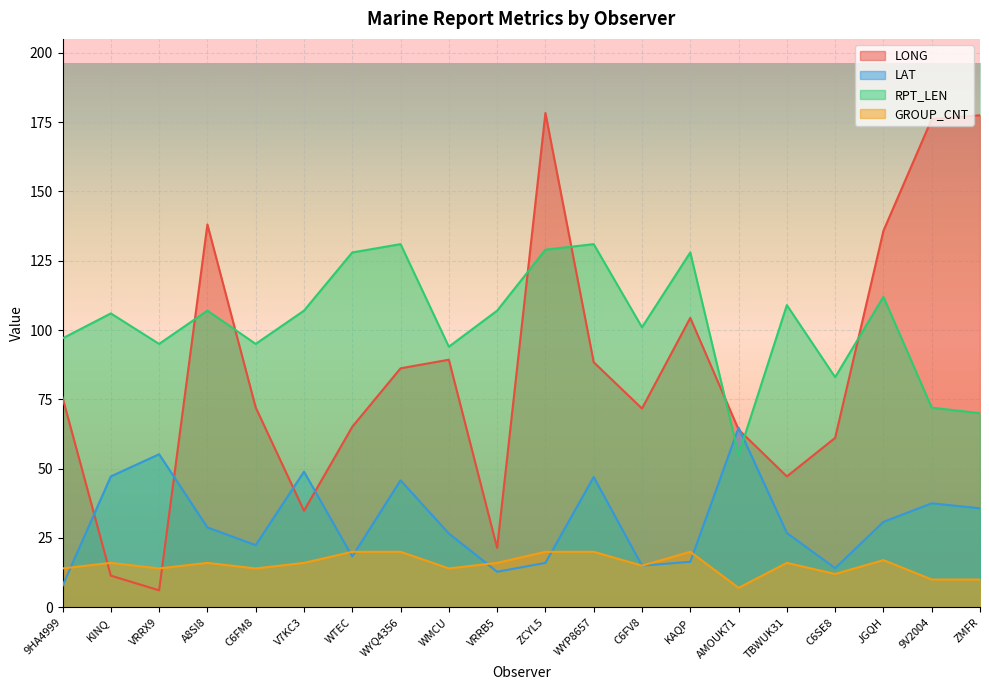

Reading left to right, transcribe all the data shown in this chart.

LONG: 75.7	11.4	6.1	138.1	72.1	34.8	65.1	86.2	89.3	21.4	178.3	88.4	71.7	104.4	64.1	47.2	61.1	135.8	176.1	177.5
LAT: 7.7	47.2	55.2	28.8	22.4	48.9	18.3	45.8	26.6	12.8	16.0	47.0	15.0	16.4	64.8	26.8	14.1	30.8	37.5	35.7
RPT_LEN: 97.0	106.0	95.0	107.0	95.0	107.0	128.0	131.0	94.0	107.0	129.0	131.0	101.0	128.0	55.0	109.0	83.0	112.0	72.0	70.0
GROUP_CNT: 14.0	16.0	14.0	16.0	14.0	16.0	20.0	20.0	14.0	16.0	20.0	20.0	15.0	20.0	7.0	16.0	12.0	17.0	10.0	10.0